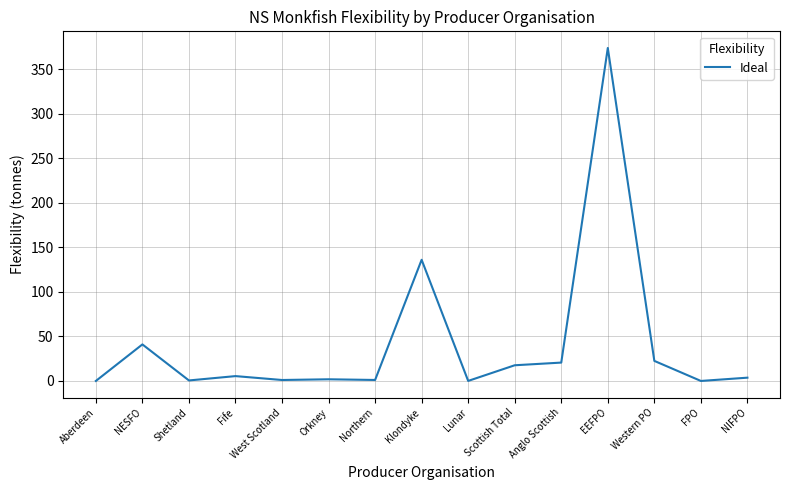

What is the difference between the maximum and minimum values?

373.6